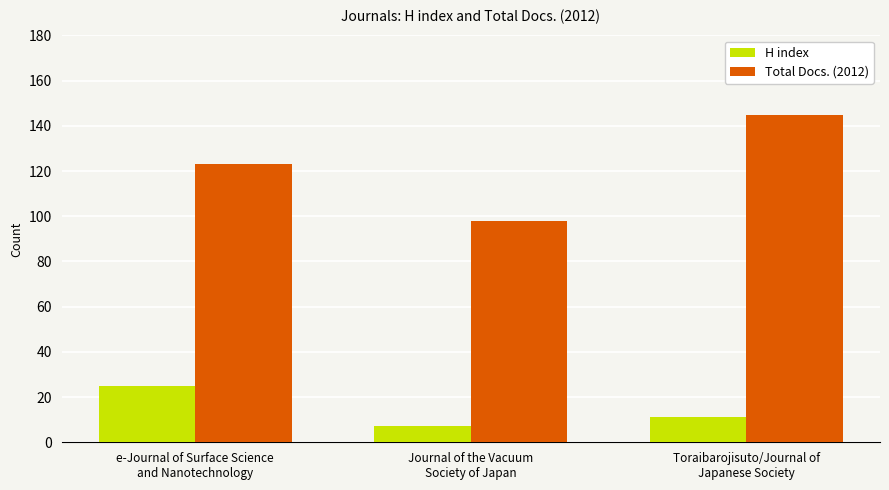

How many groups of bars are there?

3